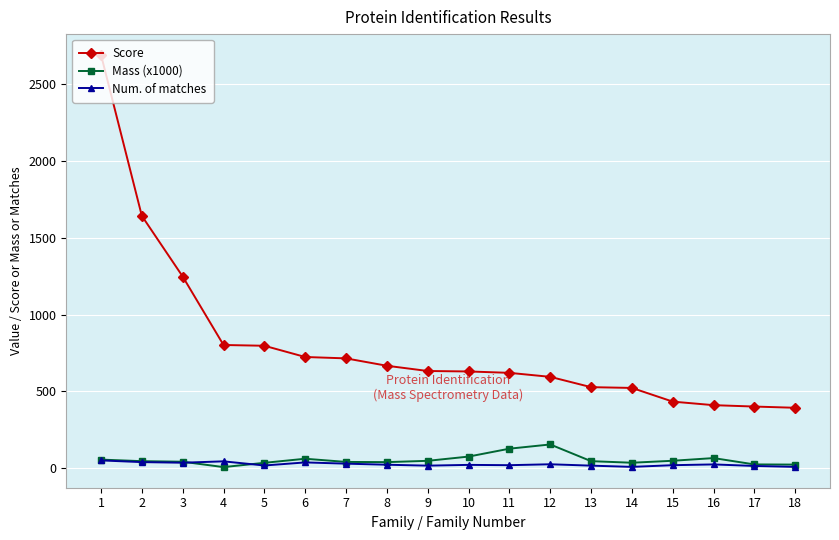

True or false: Score and Num. of matches cross at least once.

False